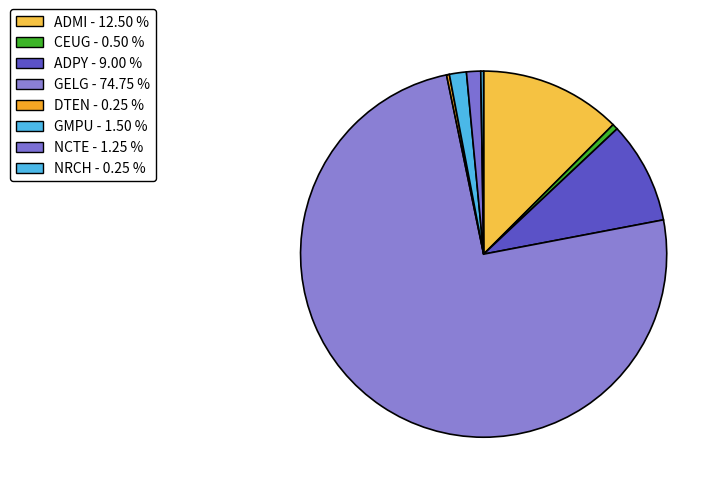

Rank the categories by value from lowest to highest.

DTEN, NRCH, CEUG, NCTE, GMPU, ADPY, ADMI, GELG